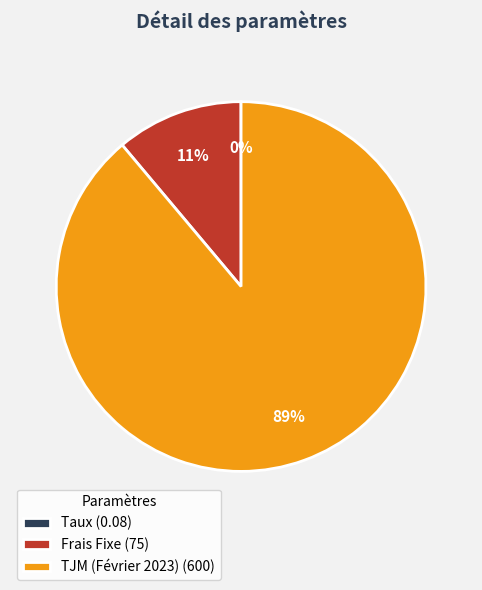

Is TJM (Février 2023) the majority of the pie?

Yes